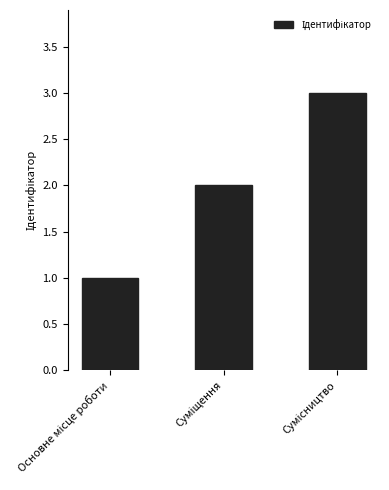

What is the sum of all values?

6